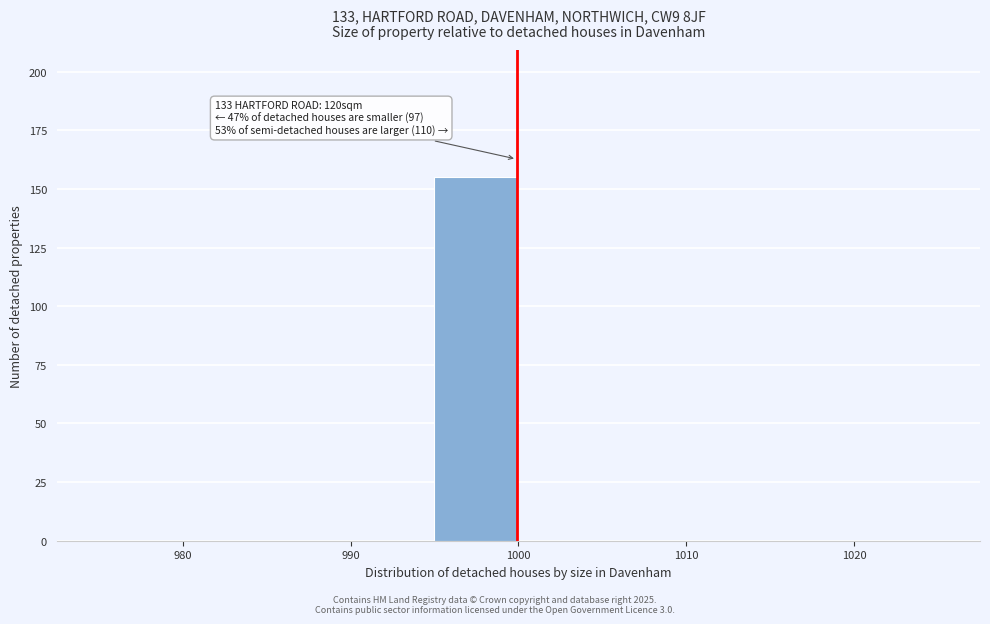

Over which range of the x-axis is the bar tallest?

995 to 1000